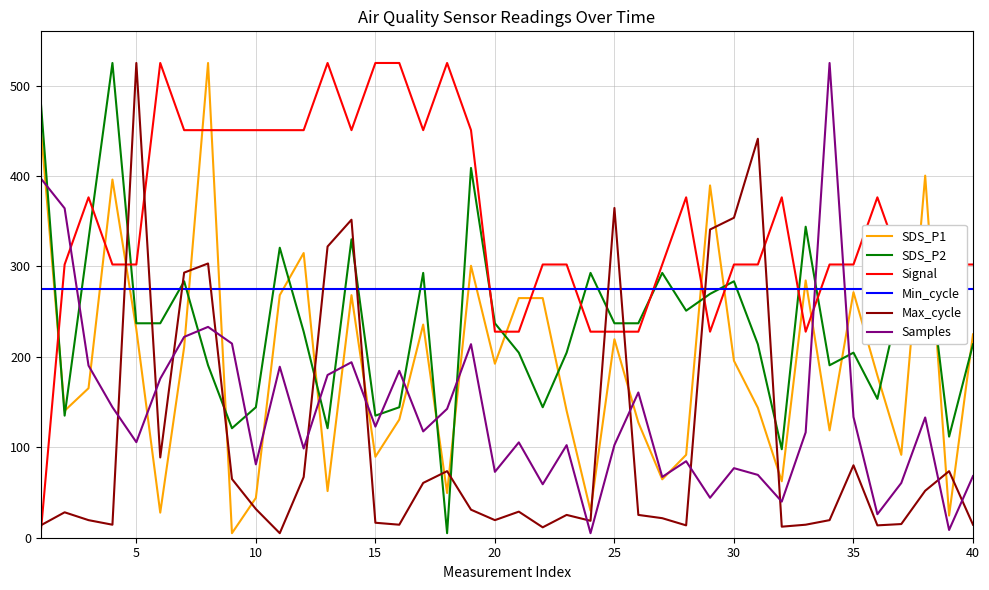

How many times do Samples and Max_cycle cross each other?

12